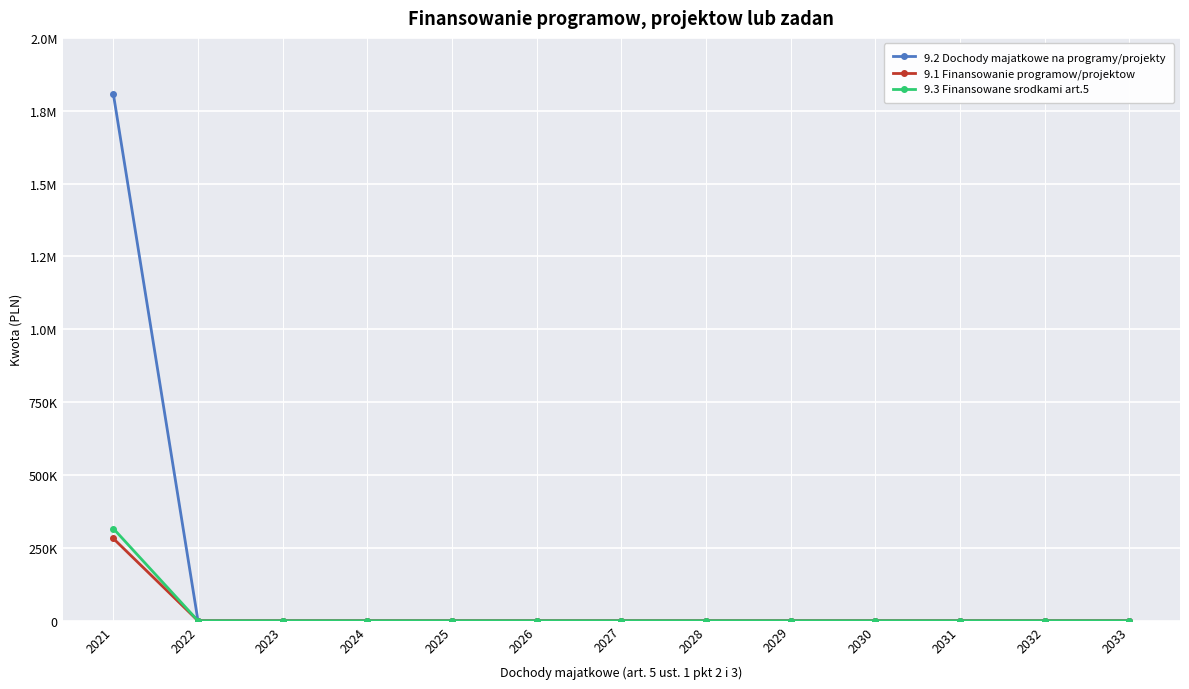

What are all the series names shown in the legend?

9.2 Dochody majatkowe na programy/projekty, 9.1 Finansowanie programow/projektow, 9.3 Finansowane srodkami art.5